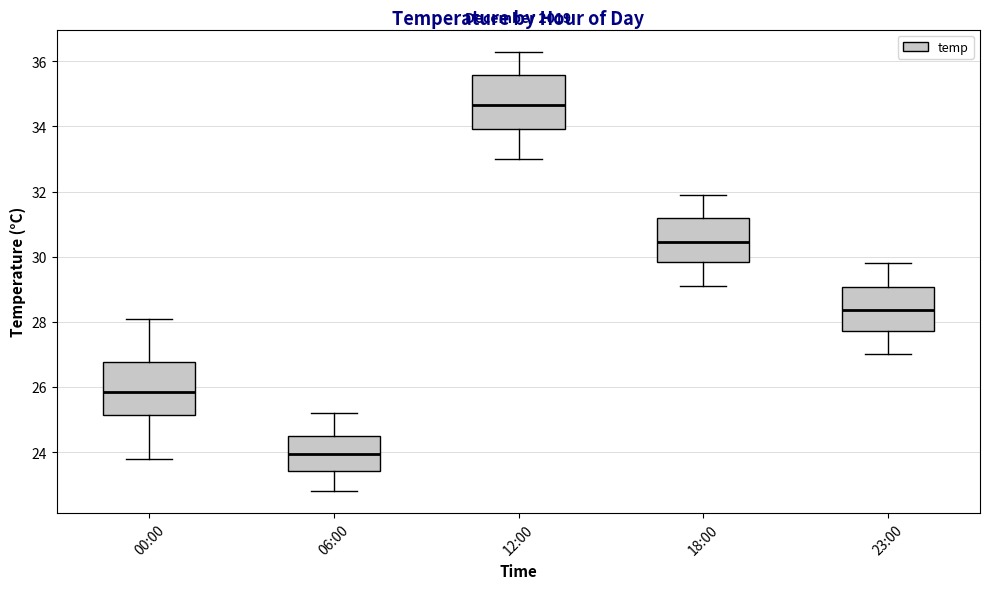

Reading left to right, transcribe this box plot: for each box, give where its median line is, the range the box spans, and where its two whiskers end, as read against the y-axis. The values are not printed on the chart, so give them approximately, as read against the axis.

00:00: median 25.8, box 25.2 to 26.8, whiskers 23.8 to 28.2
06:00: median 24.0, box 23.4 to 24.6, whiskers 22.8 to 25.2
12:00: median 34.6, box 34.0 to 35.6, whiskers 33.0 to 36.4
18:00: median 30.4, box 29.8 to 31.2, whiskers 29.2 to 32.0
23:00: median 28.4, box 27.8 to 29.0, whiskers 27.0 to 29.8